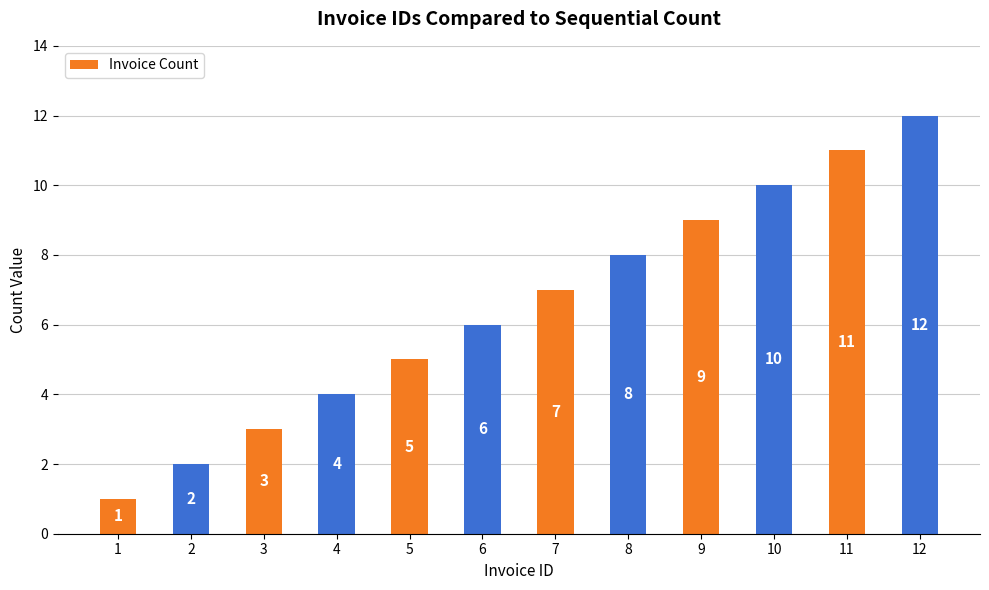

List the labels in order of value, smallest first.

1, 2, 3, 4, 5, 6, 7, 8, 9, 10, 11, 12